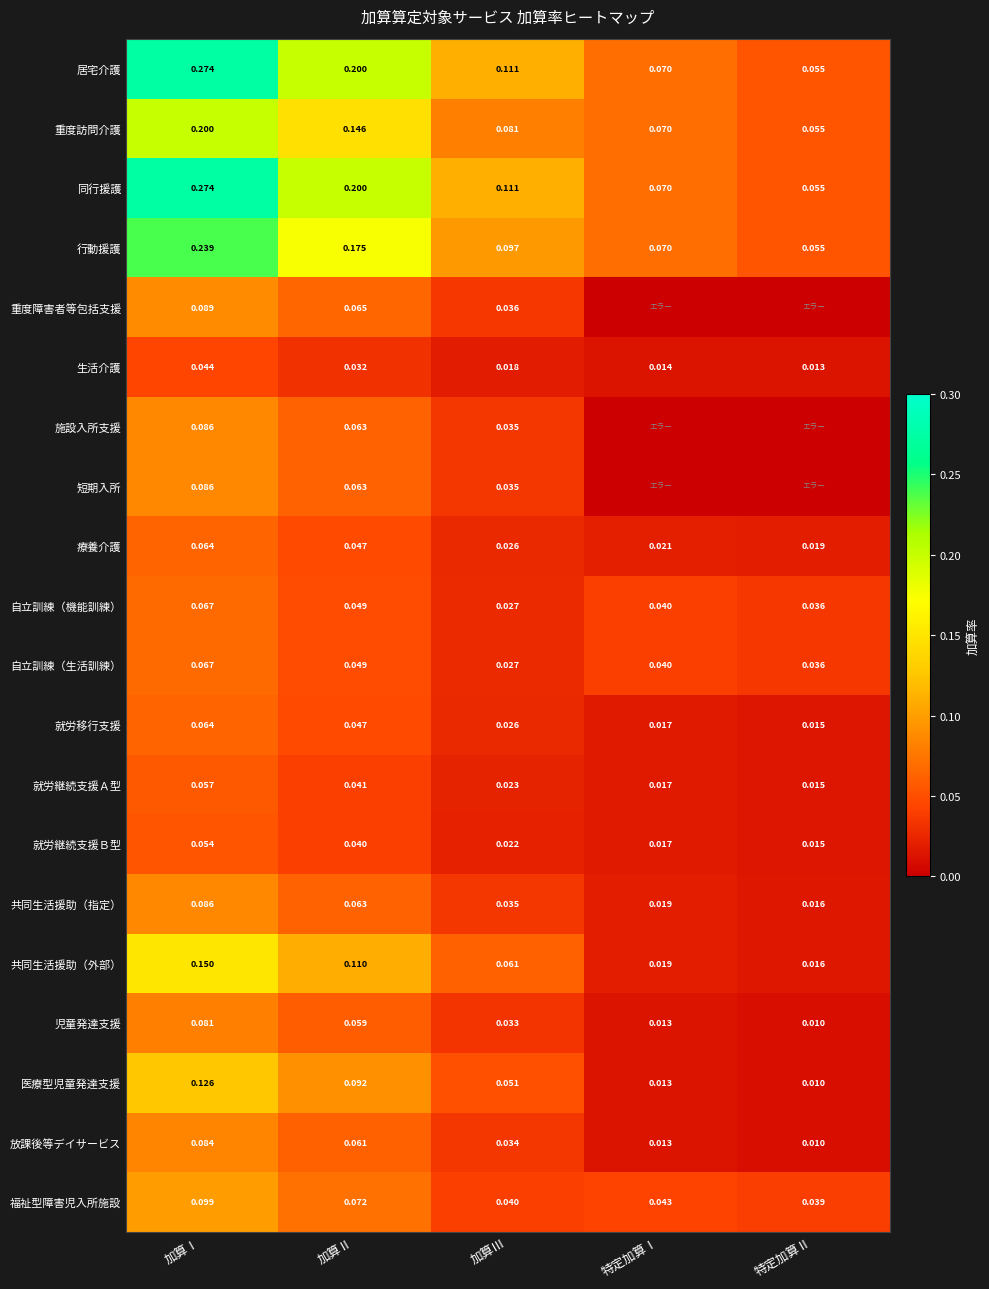

Is the value of 療養介護 at 加算Ⅱ greater than the value of 放課後等デイサービス at 特定加算Ⅰ?

Yes